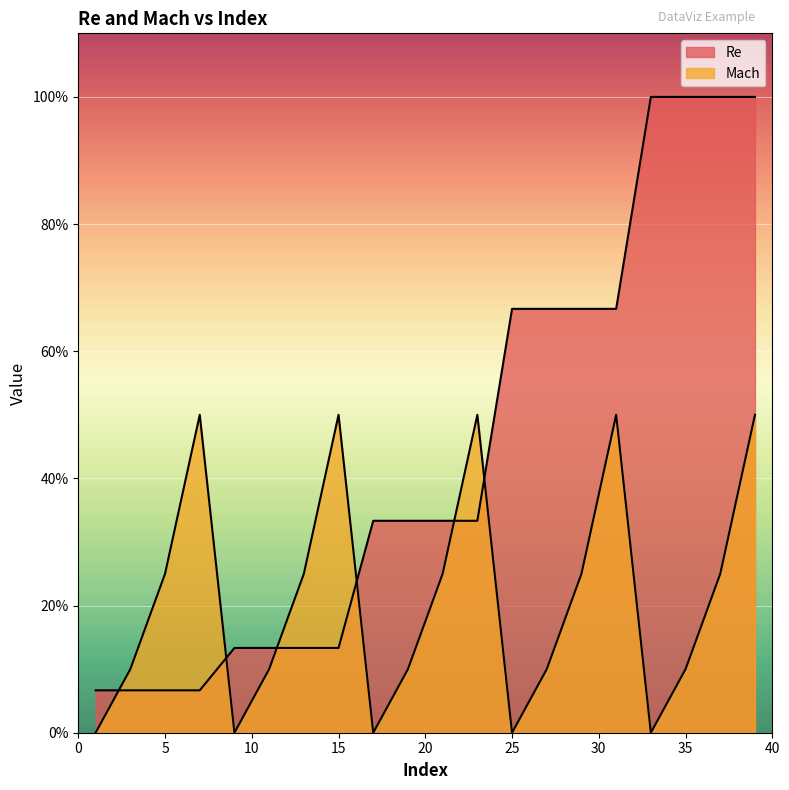

What is the sum of the Re values at 31 and 11?

0.8